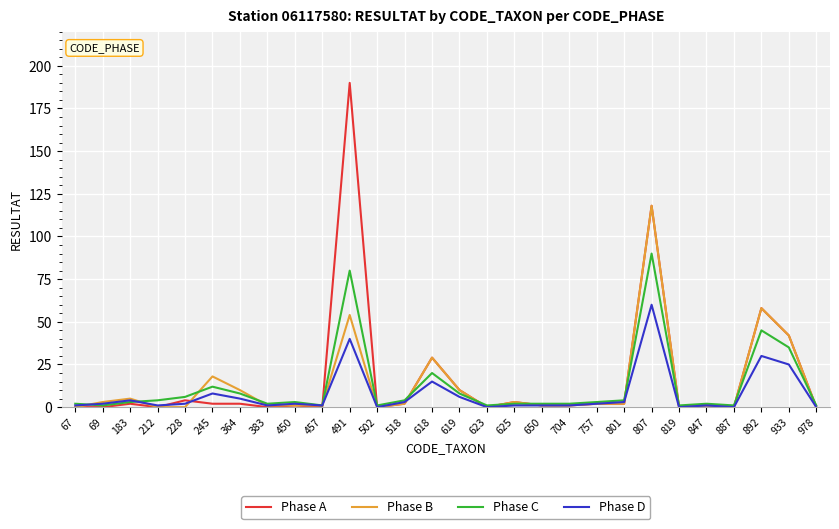

What are all the series names shown in the legend?

Phase A, Phase B, Phase C, Phase D